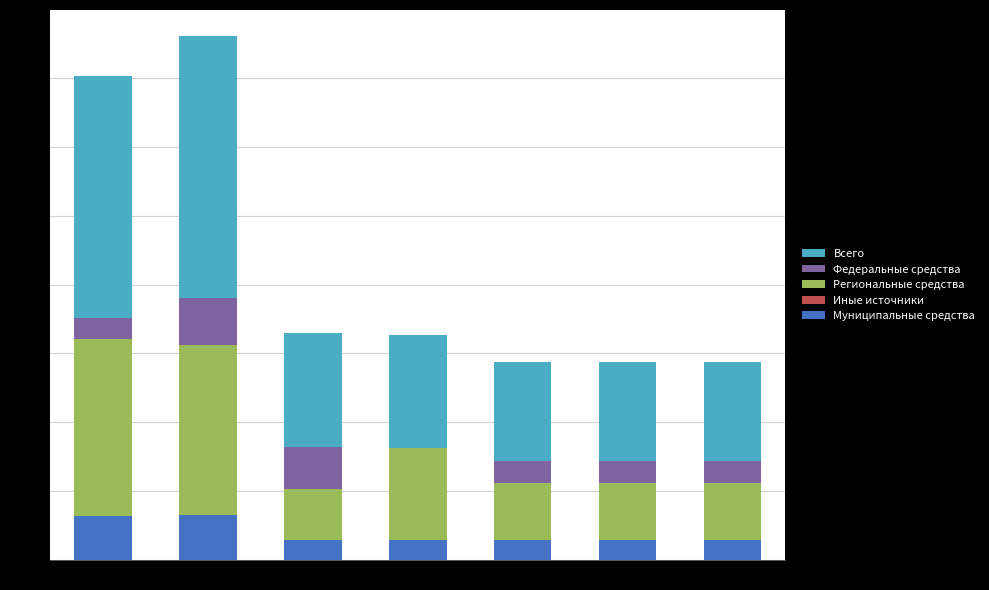

What is the sum of all Муниципальные средства values?

13812.0